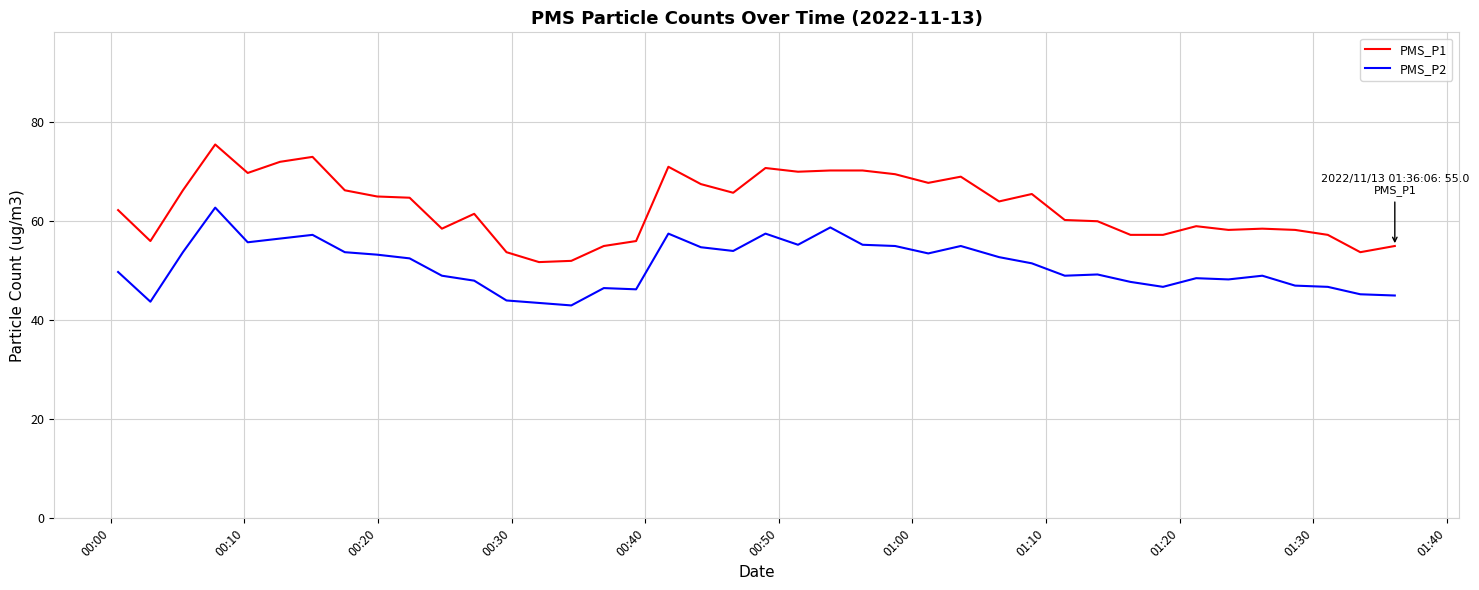

Rank the series by their maximum value, from highest to lowest.

PMS_P1, PMS_P2